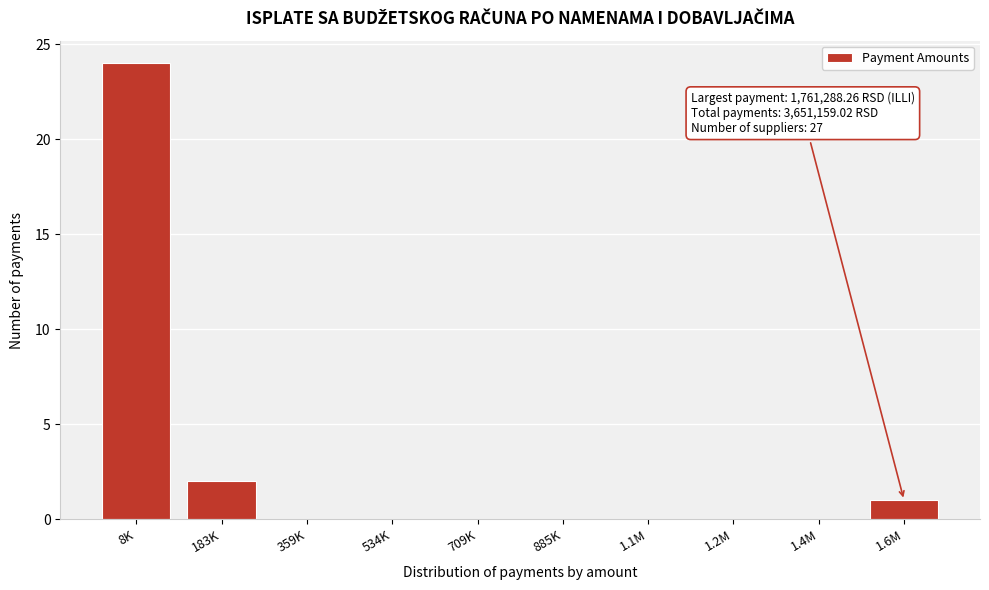

Reading left to right, what are all the values shown in this chart?

8K=24	183K=2	359K=0	534K=0	709K=0	885K=0	1.1M=0	1.2M=0	1.4M=0	1.6M=1